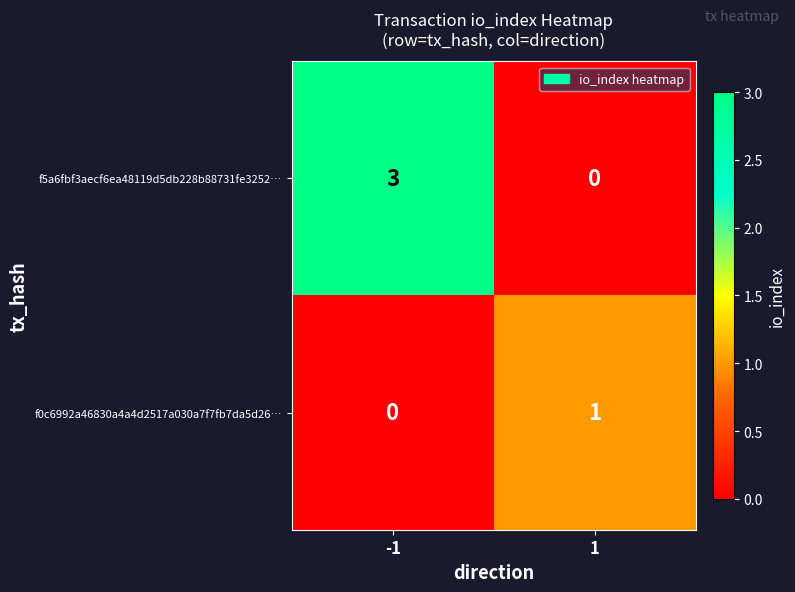

What is the approximate value of f5a6fbf3aecf6ea48119d5db228b88731fe3252… at -1?

3